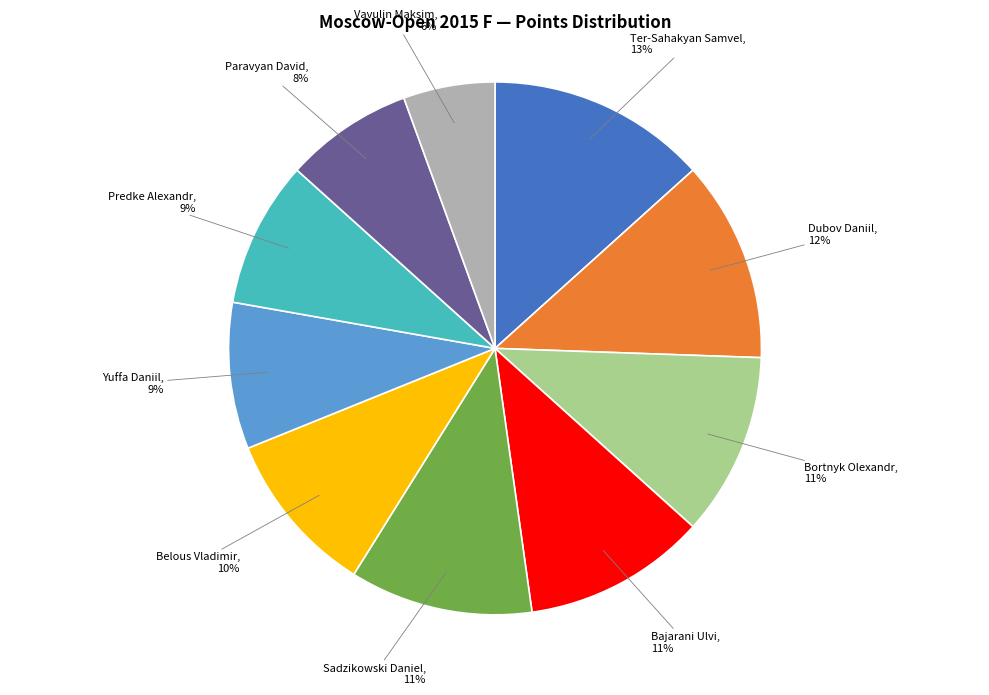

Count the number of slices in the pie.

10